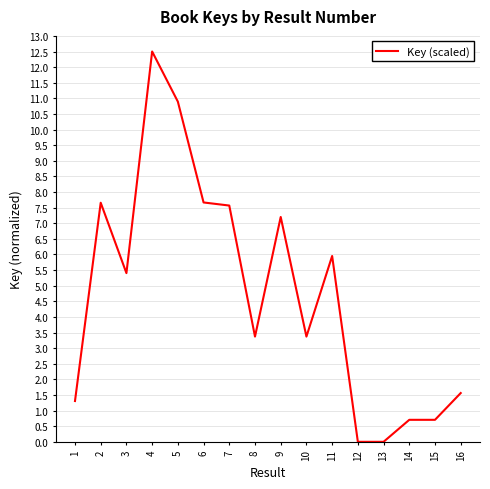

What is the change in value from 3 to 14?

-4.7